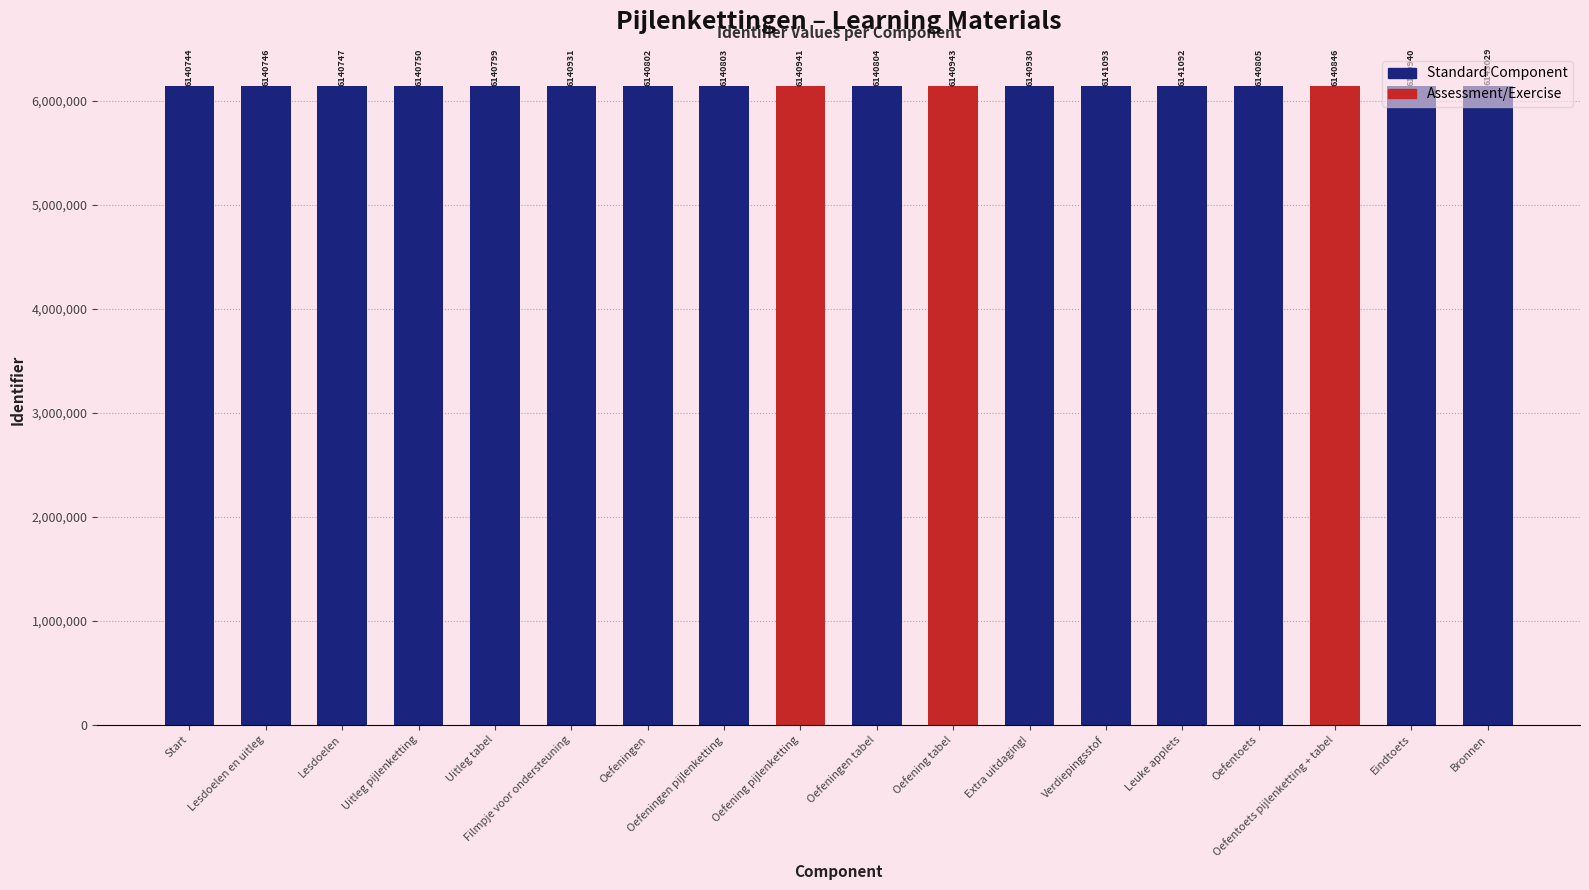

What is the smallest value displayed?

6140744